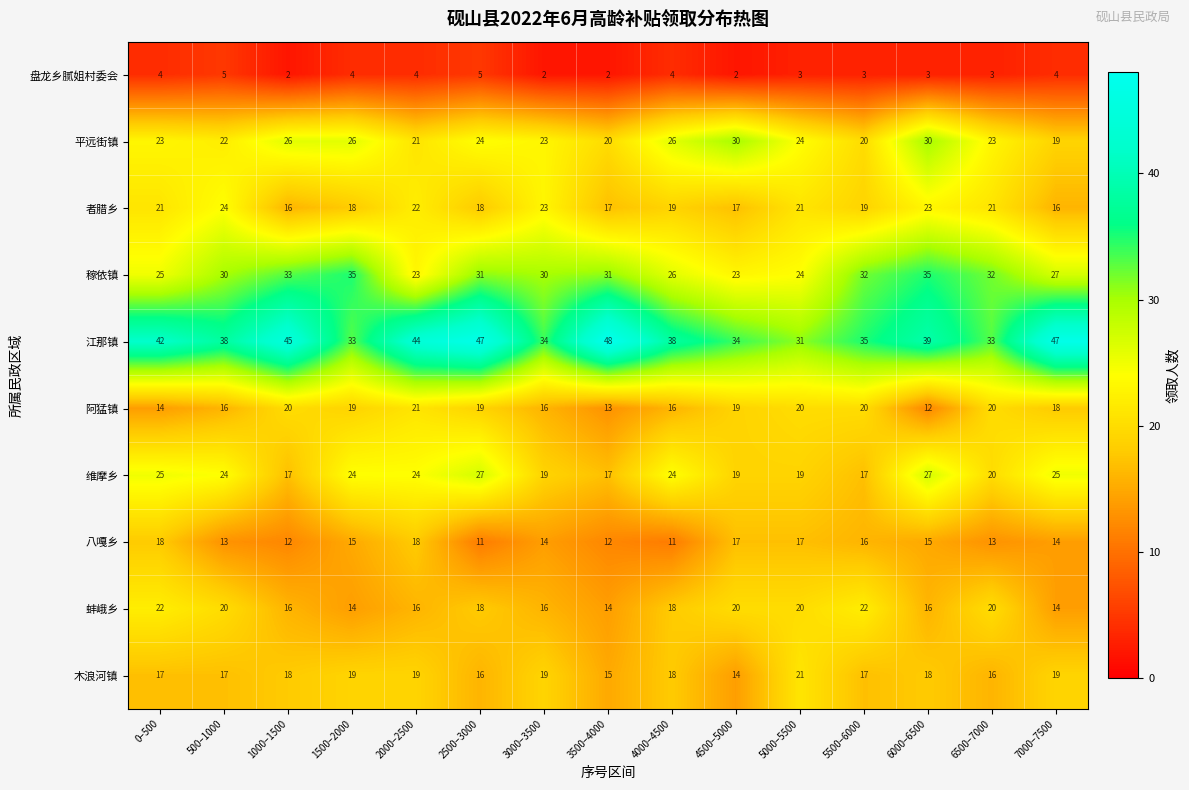

What is the sum of the 木浪河镇 values at 4000–4500 and 1000–1500?

36